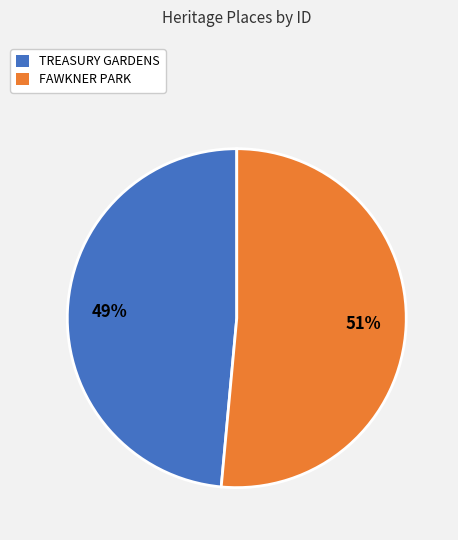

The TREASURY GARDENS slice represents 34% of the pie. True or false?

False